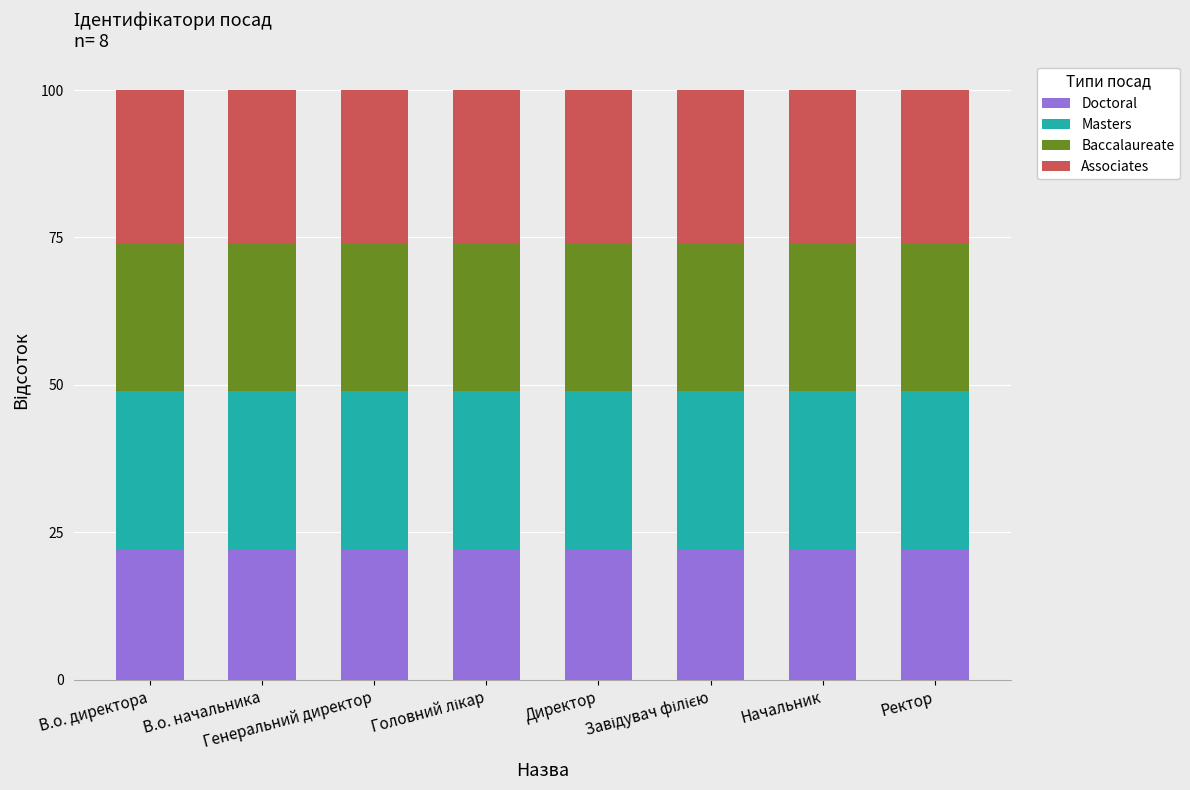

What is the average value of the Doctoral series?

22